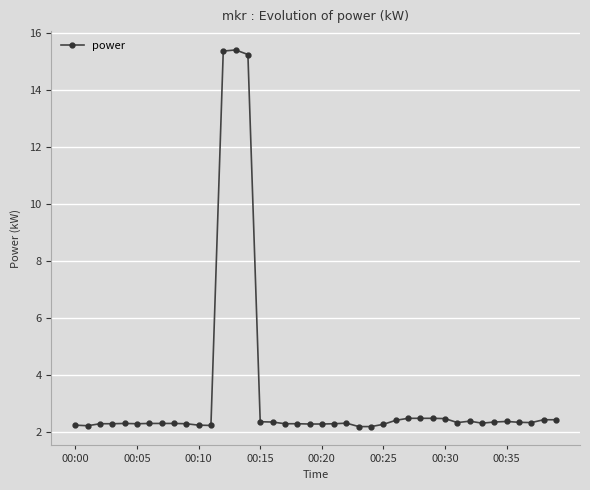

True or false: there are more than 0 points higher than both neighbors.

True